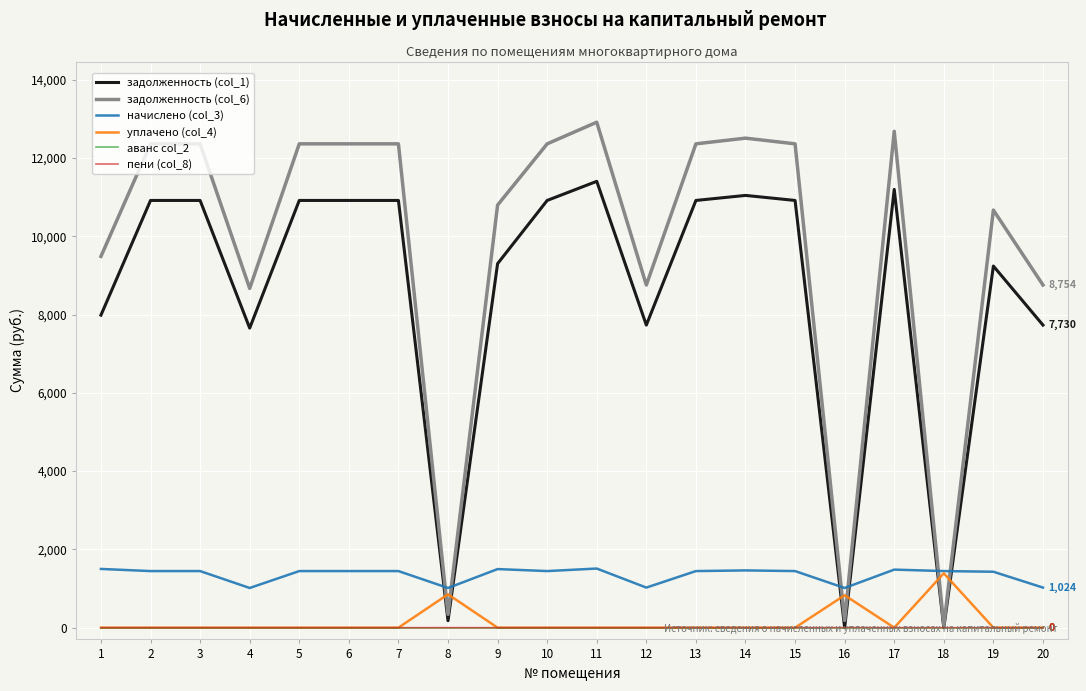

True or false: уплачено (col_4) and задолженность (col_1) cross at least once.

True